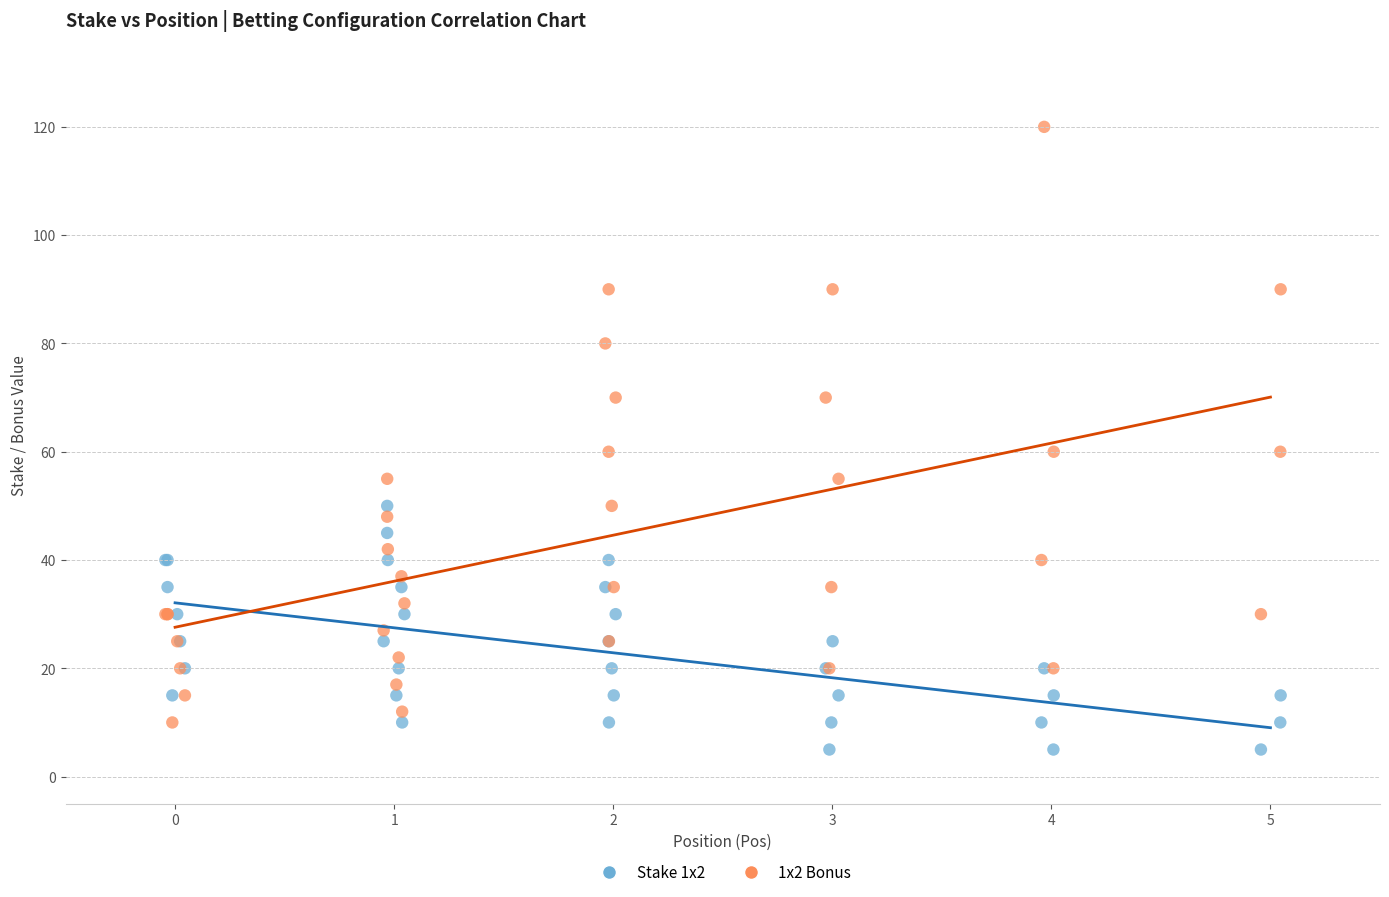

What are all the series names shown in the legend?

Stake 1x2, 1x2 Bonus